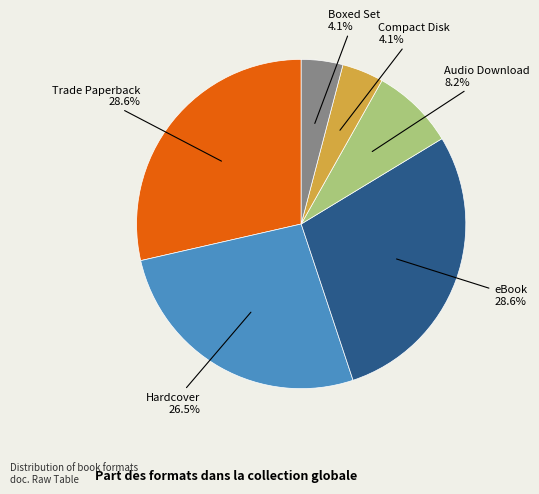

Is there a majority slice in this chart?

No